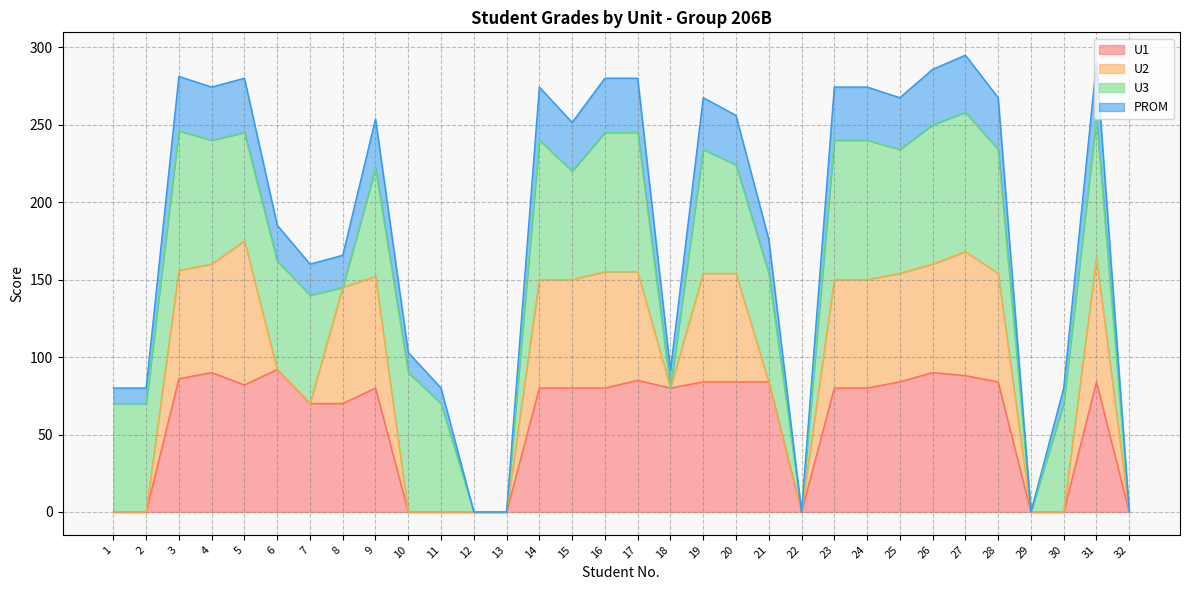

At how many categories does at least one series exceed 208?

17